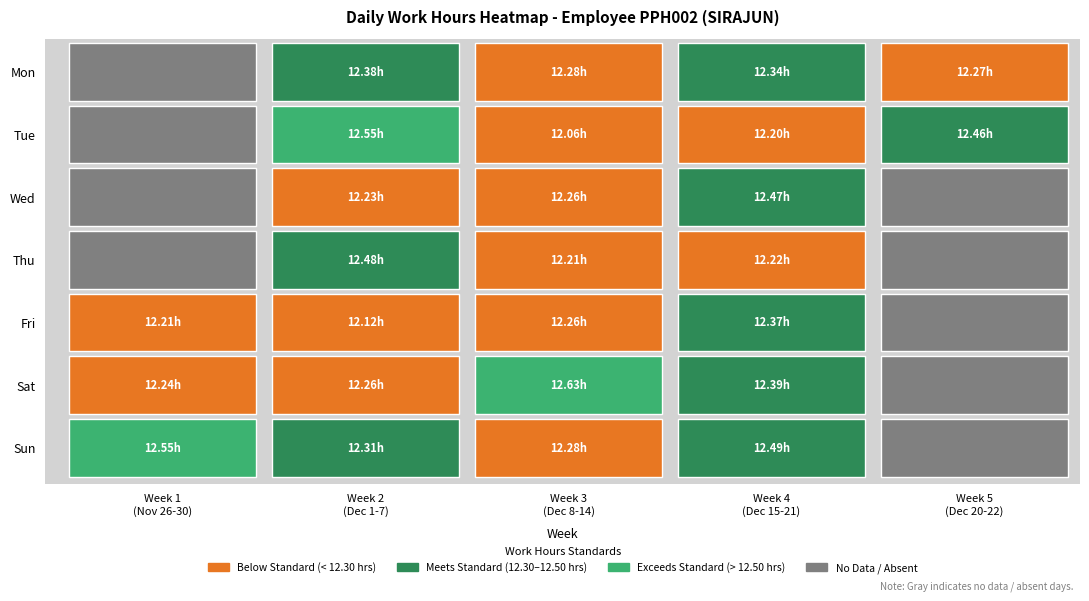

What is the change in value from 18 to 22?

-12.4